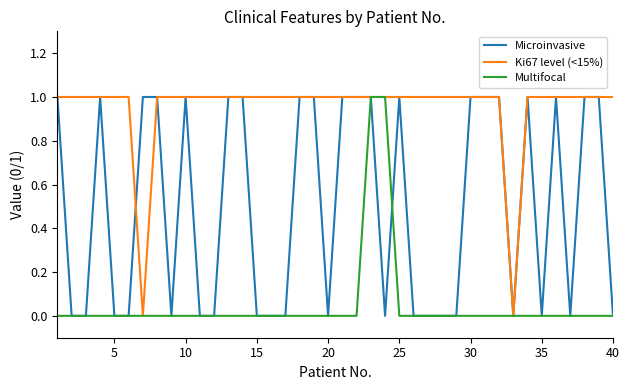

Rank the series by their average value, from highest to lowest.

Ki67 level (<15%), Microinvasive, Multifocal